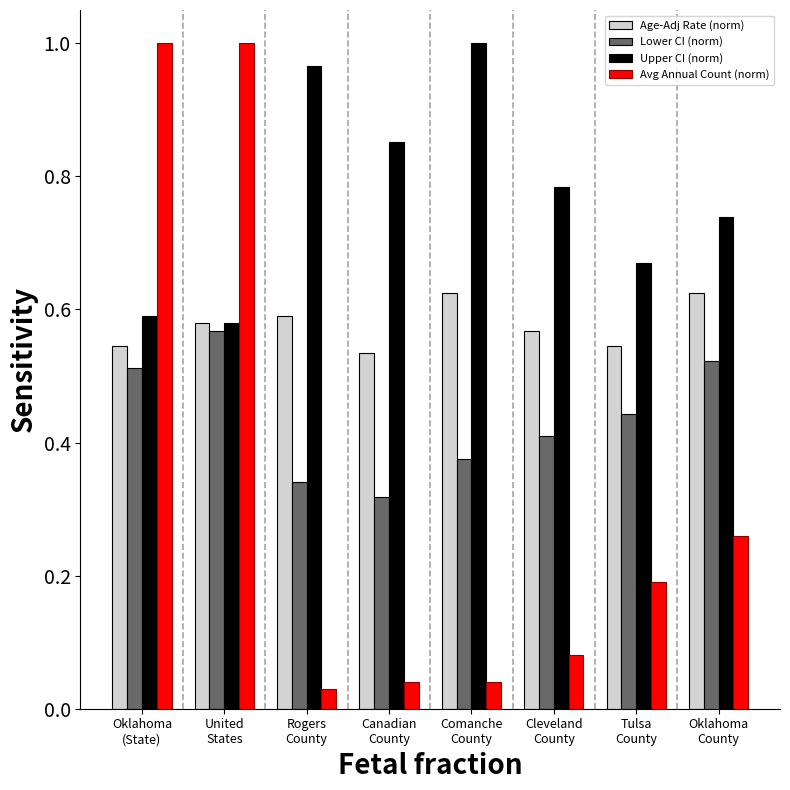

Which series has the largest total across all categories?

Upper CI (norm)